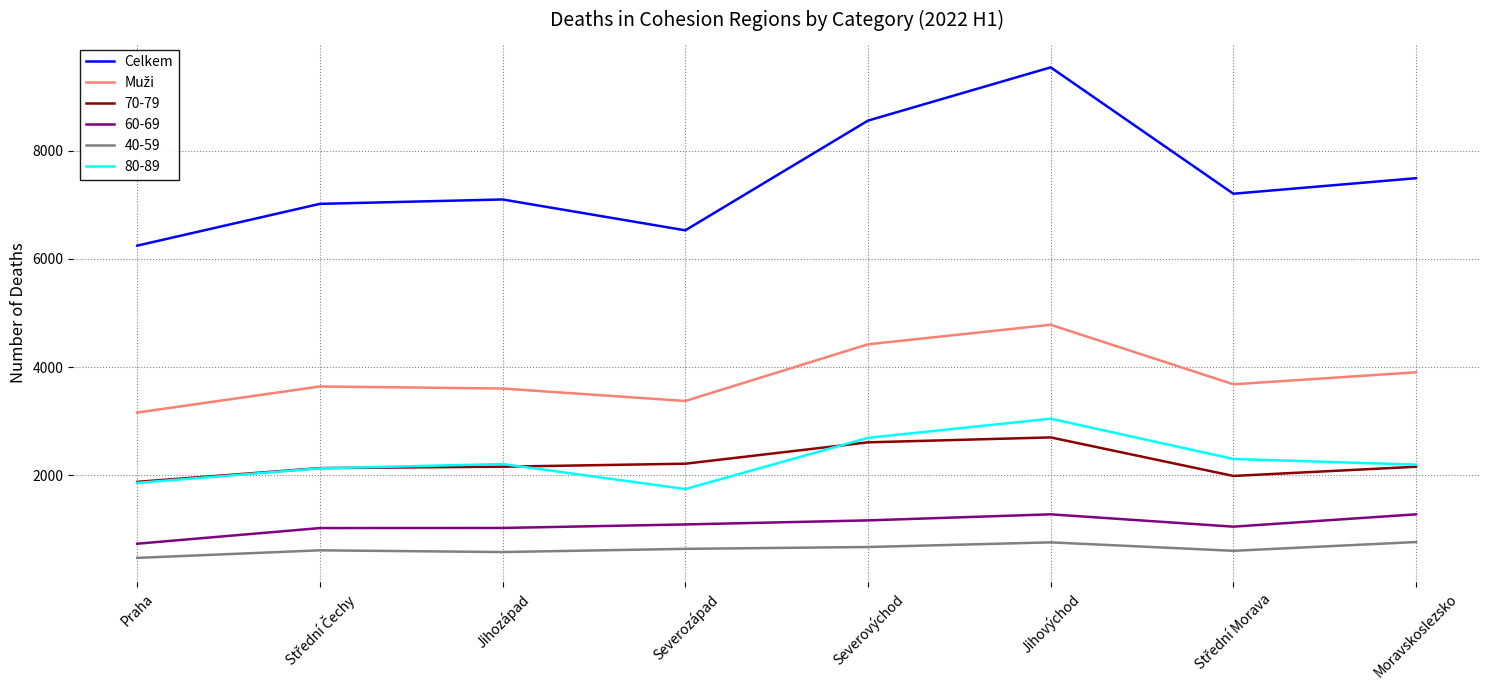

Read the 70-79 value at Severozápad, to the nearest 50.

2200